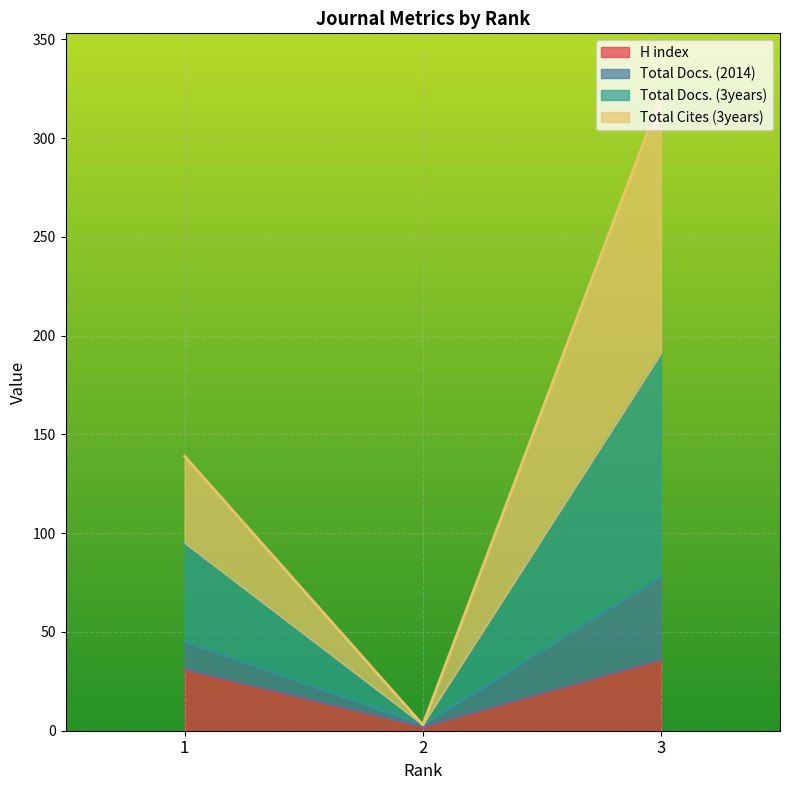

What are all the series names shown in the legend?

H index, Total Docs. (2014), Total Docs. (3years), Total Cites (3years)